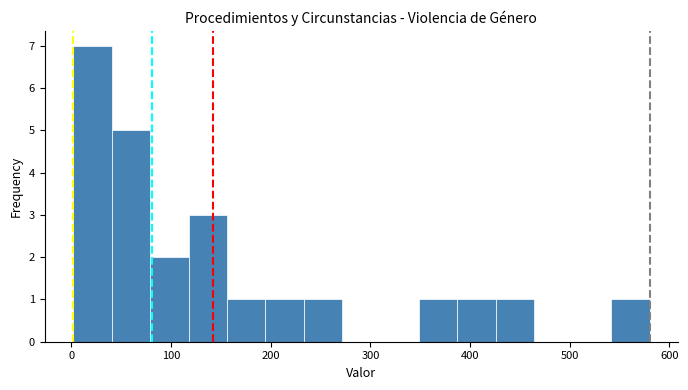

Around what value on the x-axis is the tallest bar? Give the approximate position of its centre, as read against the axis.

20